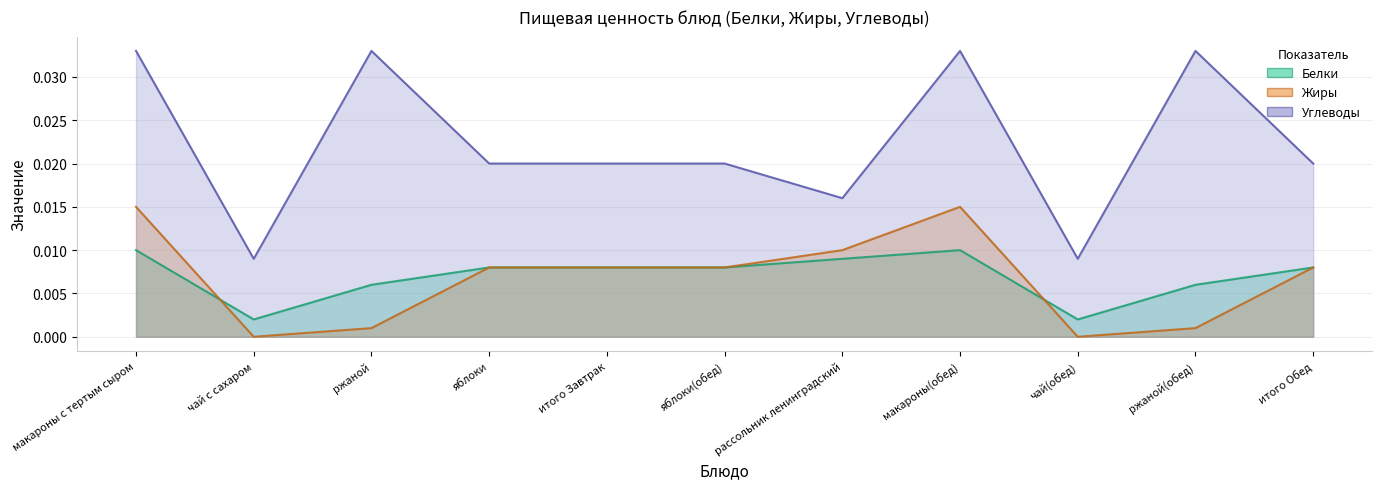

Which series changed the most between рассольник ленинградский and итого Обед?

Углеводы